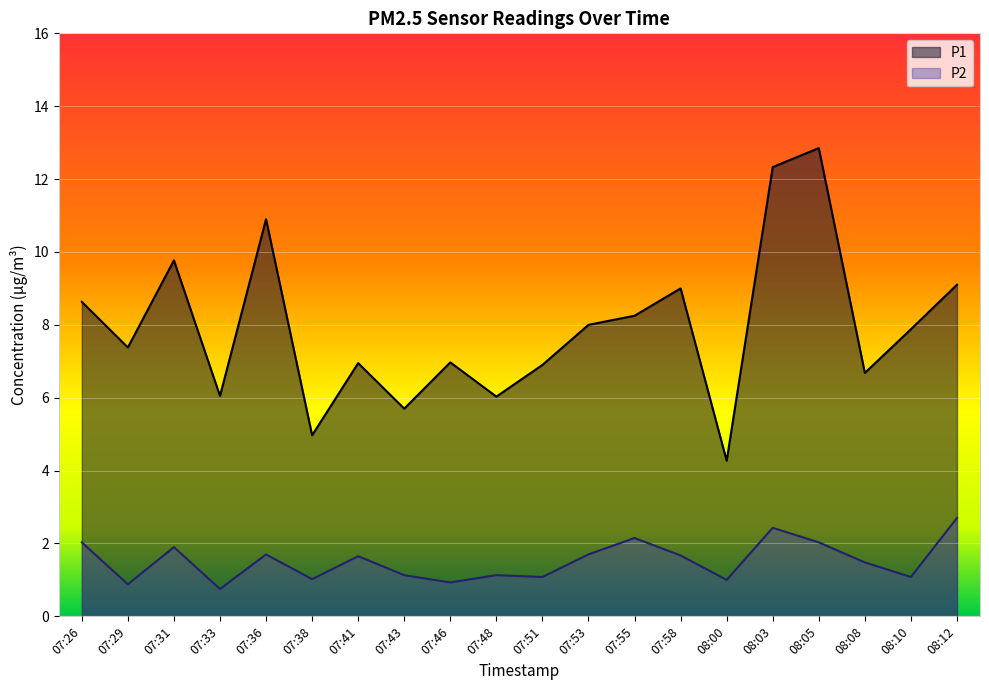

How many data points in P1 are above 7?

11